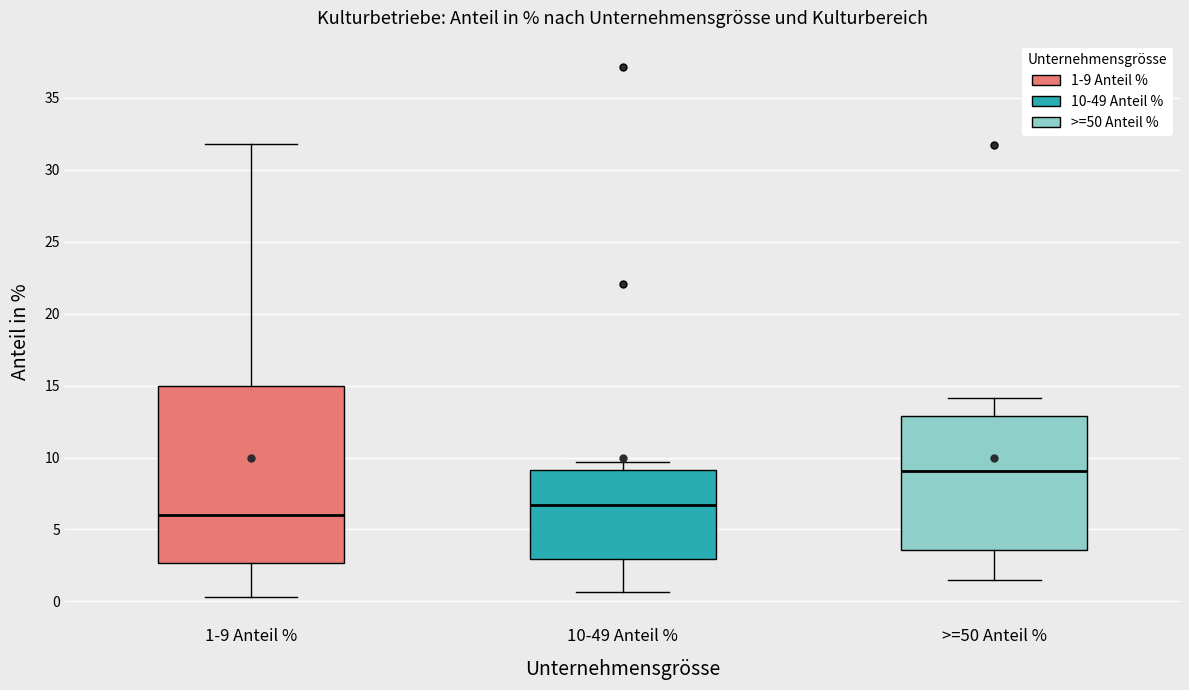

Comparing the boxes themselves (not the whiskers), which one is the tallest?

1-9 Anteil %